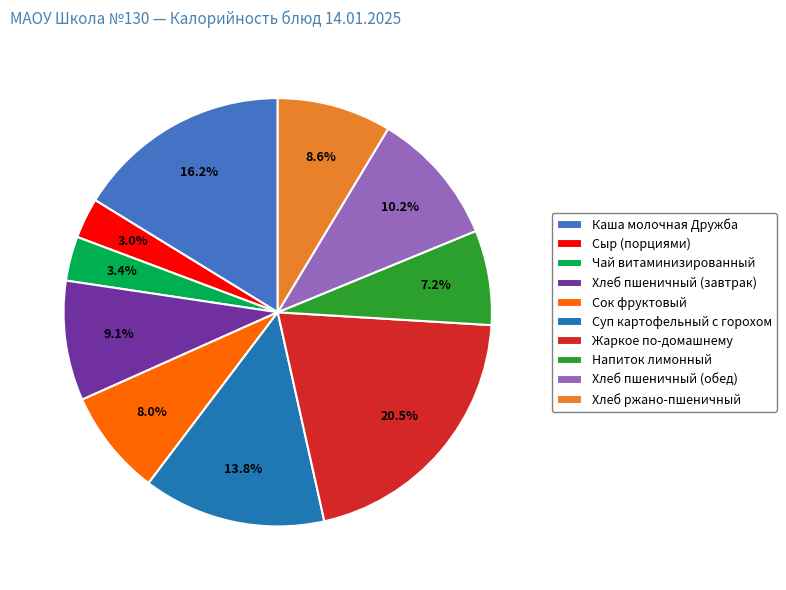

To the nearest percent, what is the difference between the Сыр (порциями) and Хлеб пшеничный (завтрак) slice percentages?

6%